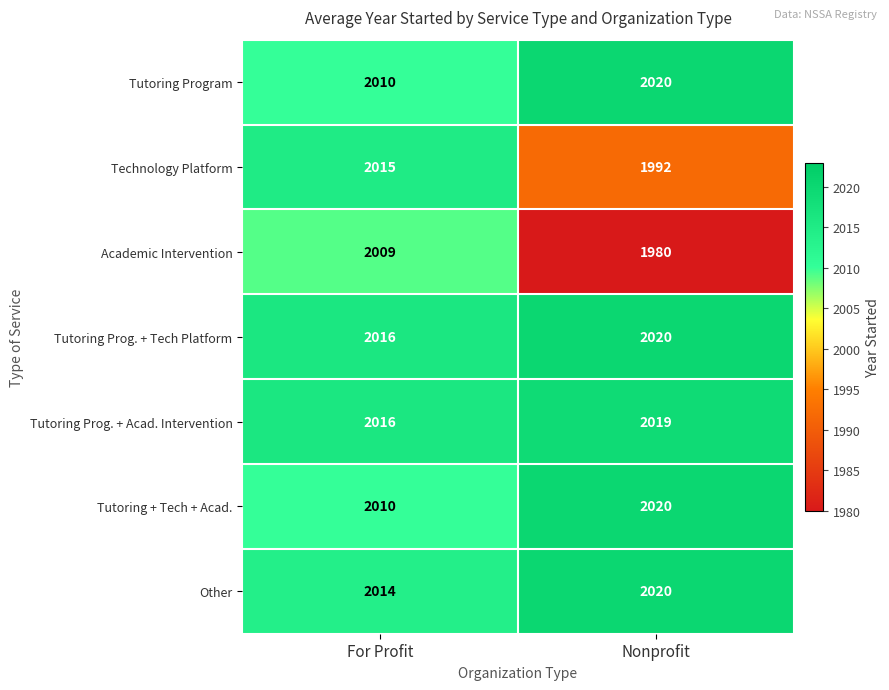

What is the maximum value shown in the chart?

2020